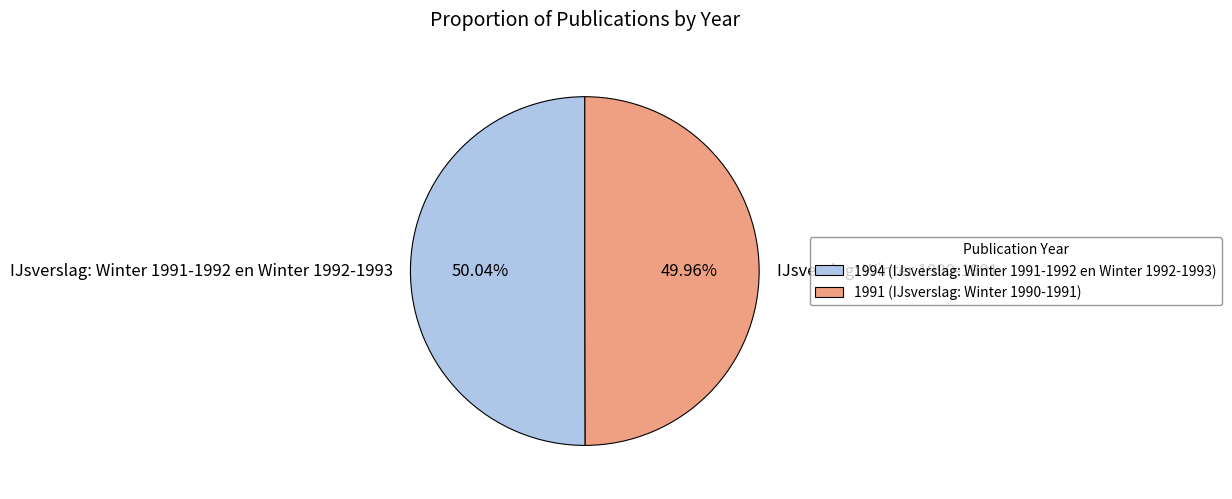

How many slices are in this pie chart?

2